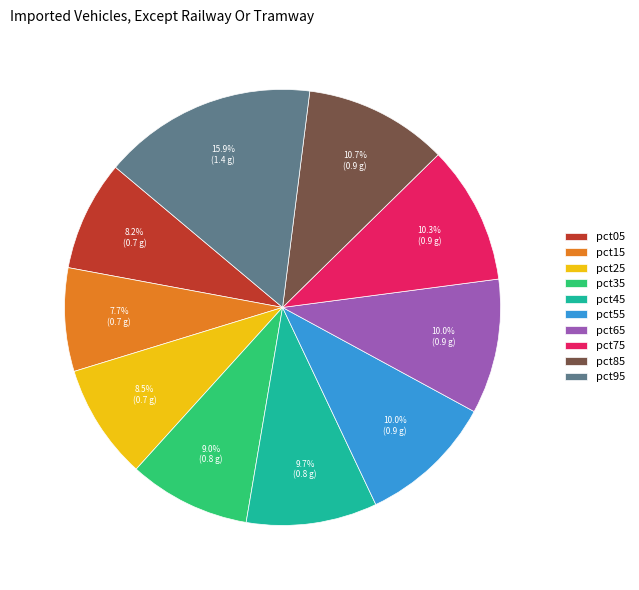

Count the number of slices in the pie.

10